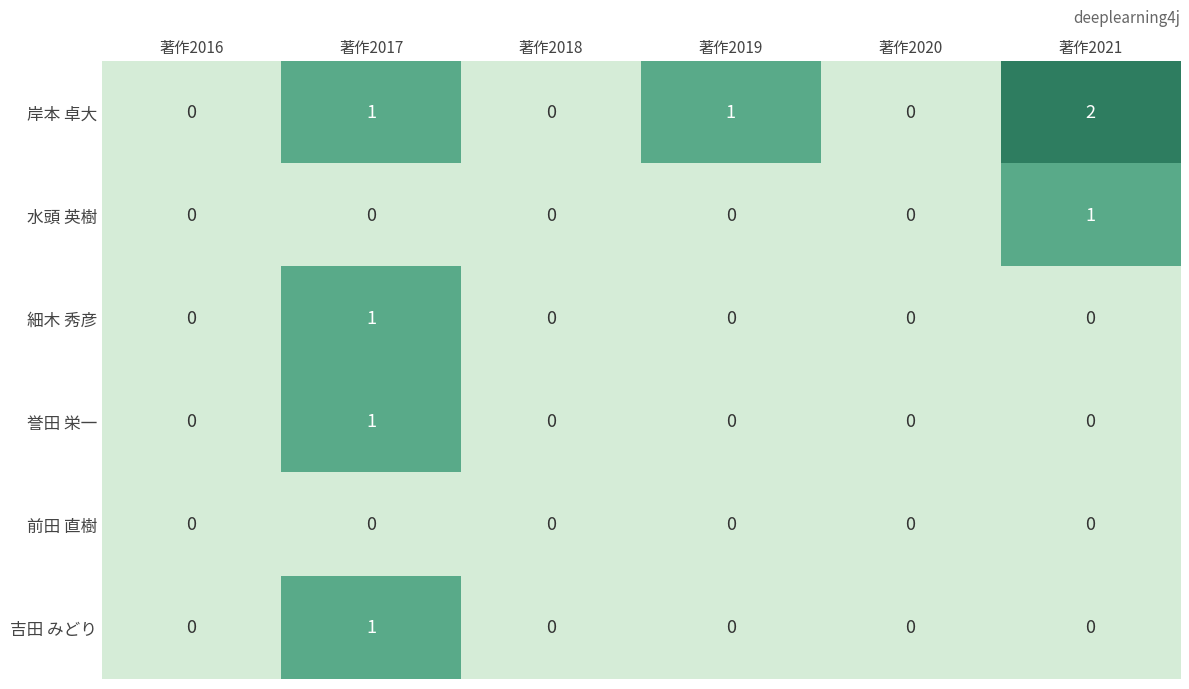

Which series has the largest total across all categories?

岸本 卓大